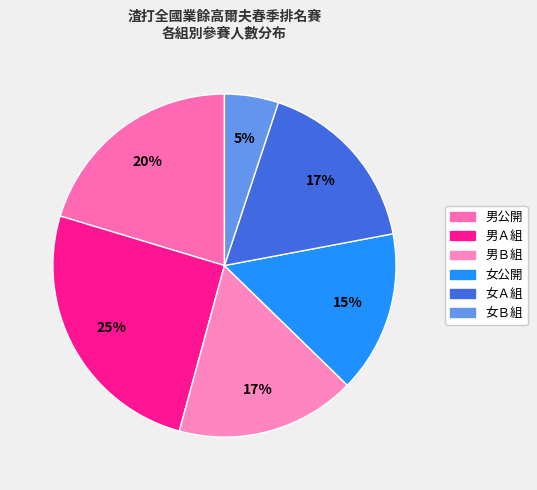

True or false: 男Ａ組 accounts for 25% of the total.

True